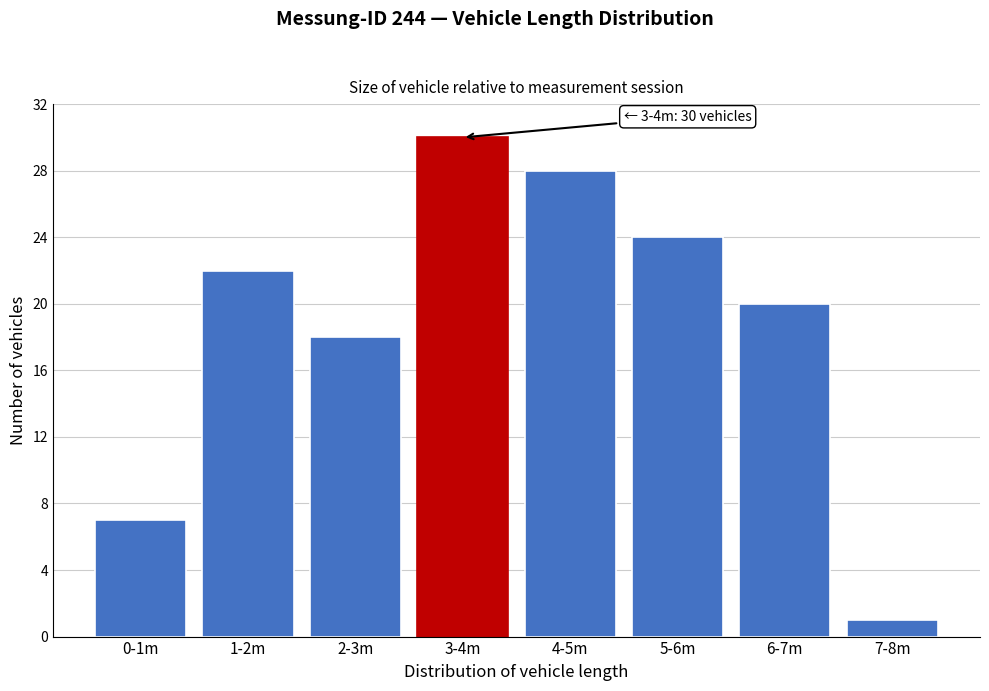

Reading left to right, transcribe all the data shown in this chart.

0-1m=7	1-2m=22	2-3m=18	3-4m=30	4-5m=28	5-6m=24	6-7m=20	7-8m=1